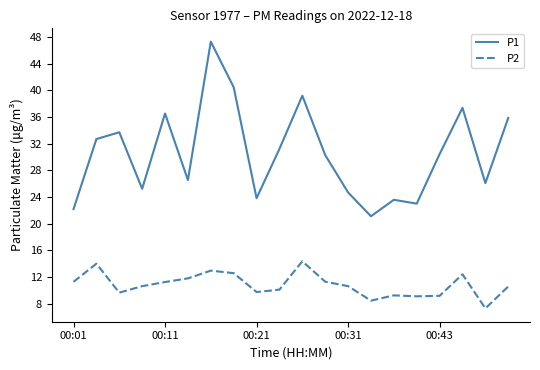

What is the difference between the maximum and minimum values in the P2 series?

7.1